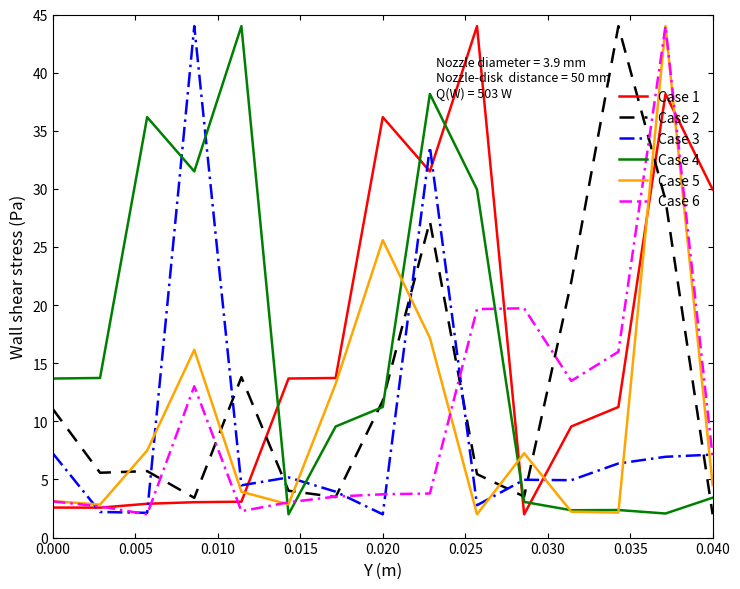

What is the maximum value shown in the chart?

44.0